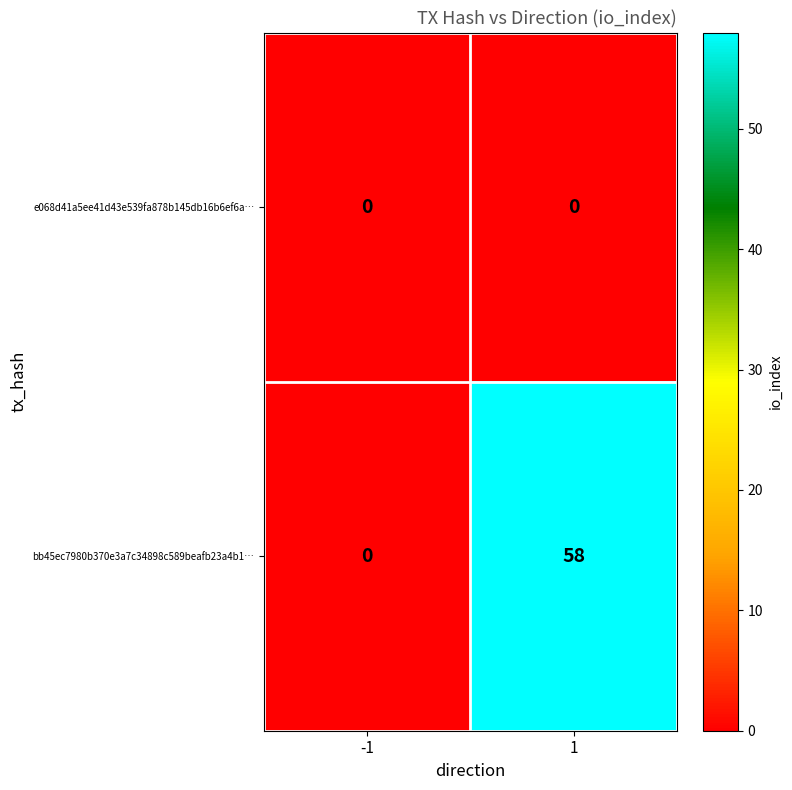

Which series has the largest range (max minus min)?

bb45ec7980b370e3a7c34898c589beafb23a4b1…